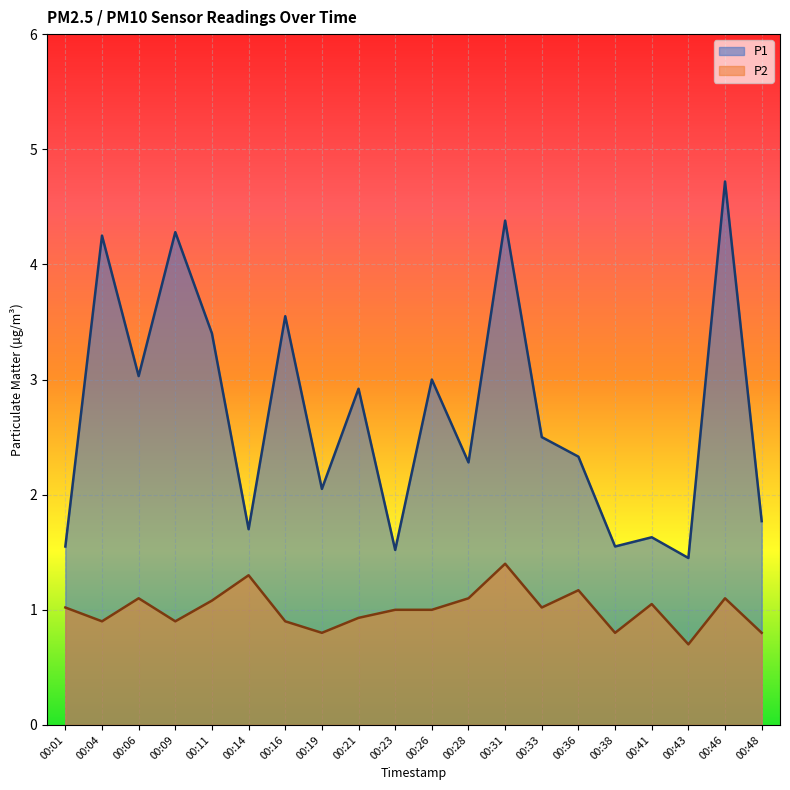

List the series in order of their overall mean, lowest first.

P2, P1